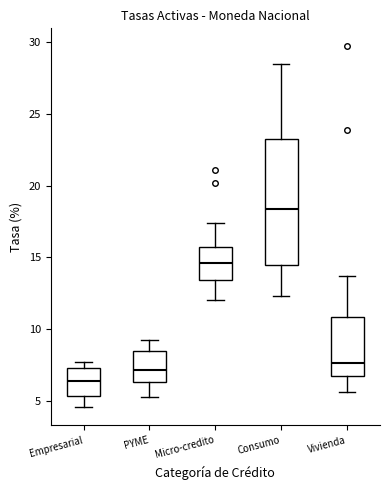

Comparing the boxes themselves (not the whiskers), which one is the tallest?

Consumo